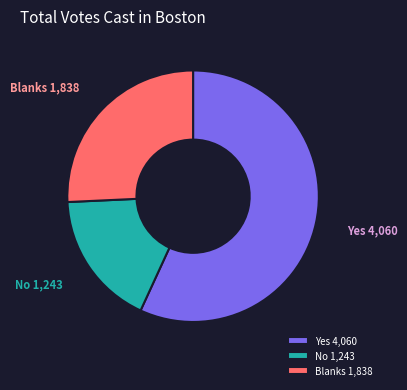

Does any single category account for the majority?

Yes